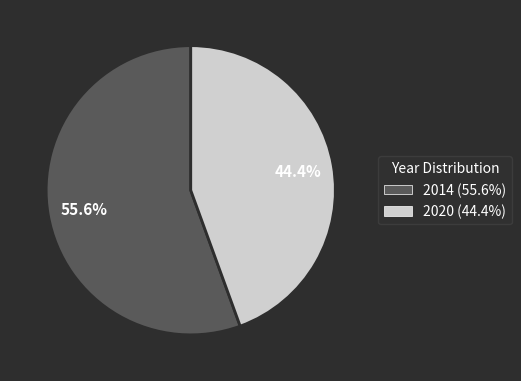

The 2014 slice represents 56% of the pie. True or false?

True